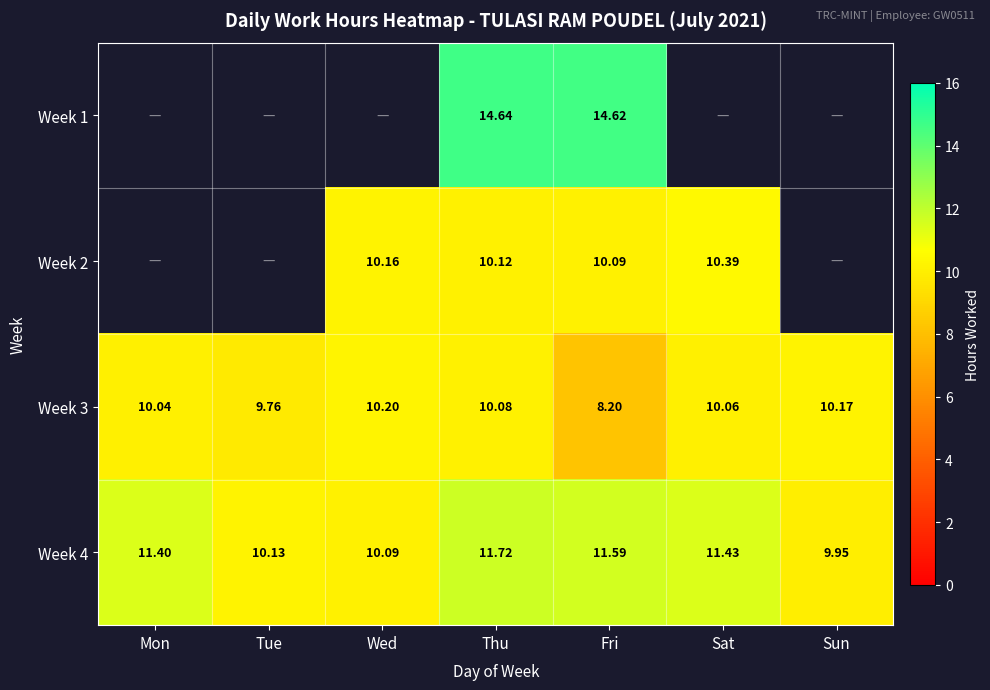

List the labels in order of Week 4 value, smallest first.

Sun, Wed, Tue, Mon, Sat, Fri, Thu